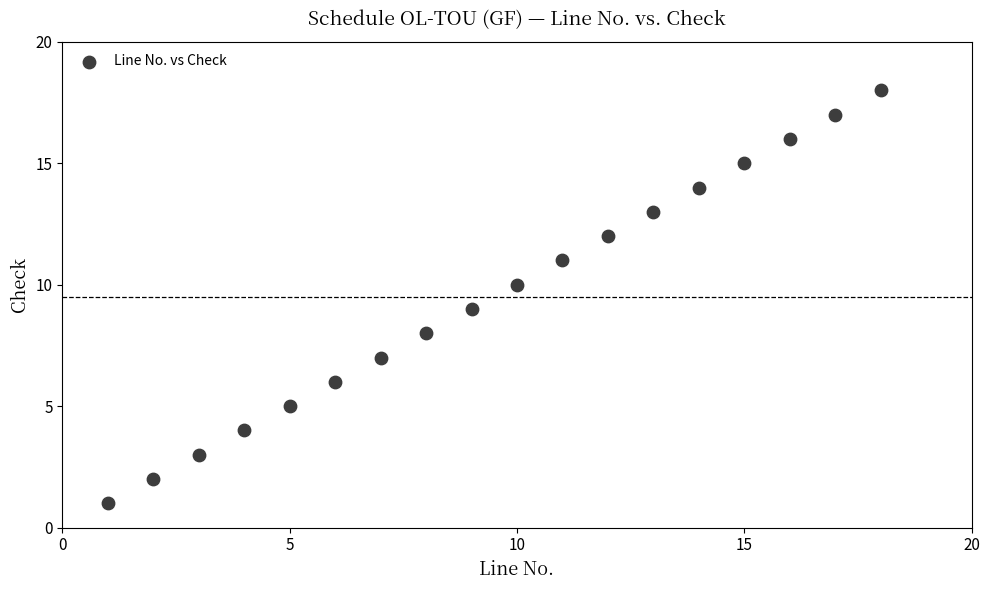

What is the range of Y values (max minus min)?

17